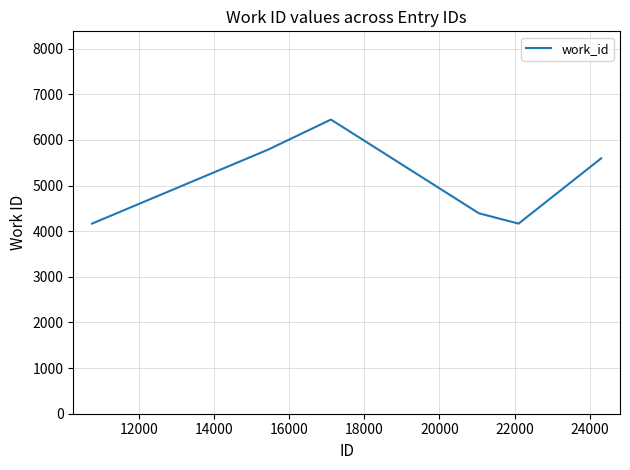

What is the difference between the maximum and second lowest values?

2280